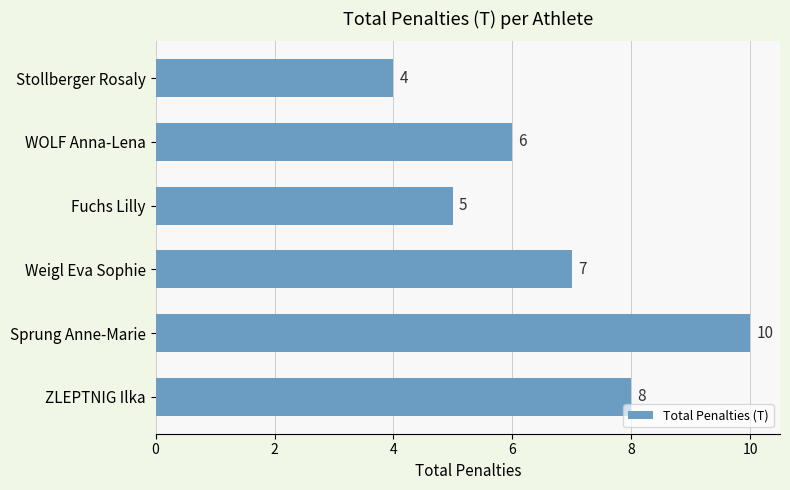

What is the label of the 4th bar from the top?

Weigl Eva Sophie